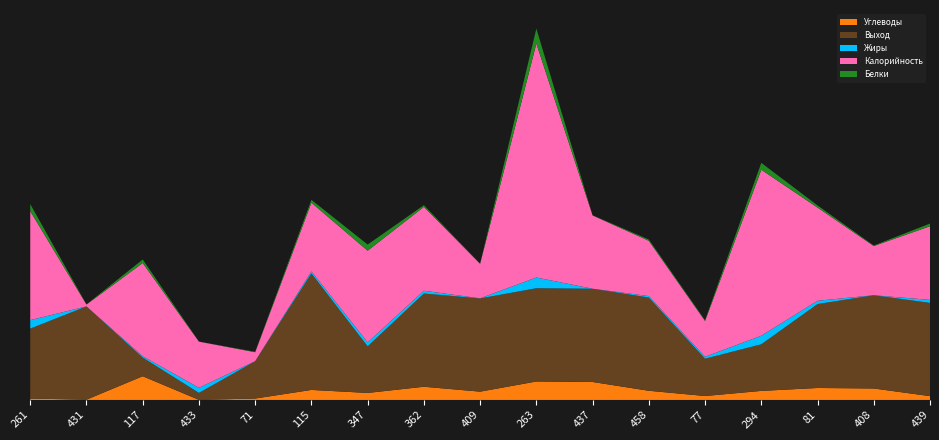

Reading right to left, what are all the values shown in this chart?

Углеводы: 439=8.2	408=24.6	81=25.7	294=19.4	77=8.5	458=19.7	437=38.6	263=39.6	409=17.8	362=28.4	347=15.0	115=21.5	71=3.0	433=0.2	117=50.9	431=0.6	261=3.0
Выход: 439=200.0	408=200.0	81=180.0	294=100.0	77=80.0	458=200.0	437=200.0	263=200.0	409=200.0	362=200.0	347=100.0	115=250.0	71=80.0	433=15.0	117=40.0	431=200.0	261=150.0
Жиры: 439=6.4	408=0.0	81=7.0	294=18.4	77=4.1	458=3.1	437=0.0	263=23.0	409=0.2	362=5.8	347=8.3	115=4.2	71=0.2	433=10.9	117=2.9	431=0.1	261=18.1
Калорийность: 439=158.0	408=105.6	81=200.0	294=356.0	77=76.8	458=118.6	437=157.2	263=502.0	409=74.0	362=180.0	347=196.8	115=147.5	71=19.2	433=99.0	117=200.0	431=4.0	261=234.0
Белки: 439=5.8	408=1.0	81=4.6	294=14.8	77=1.6	458=2.7	437=0.3	263=32.0	409=0.2	362=3.6	347=13.2	115=6.0	71=0.9	433=0.1	117=7.5	431=0.2	261=15.0